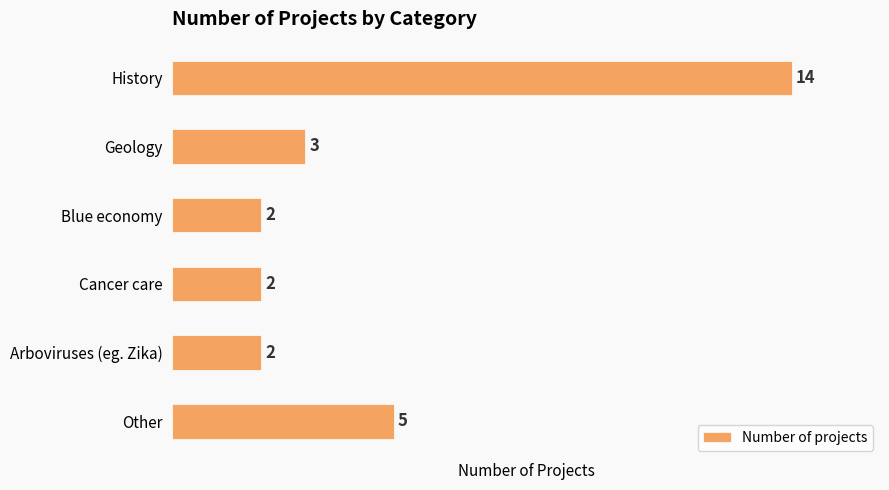

Approximately how many times larger is the value at Other compared to Geology?

1.7